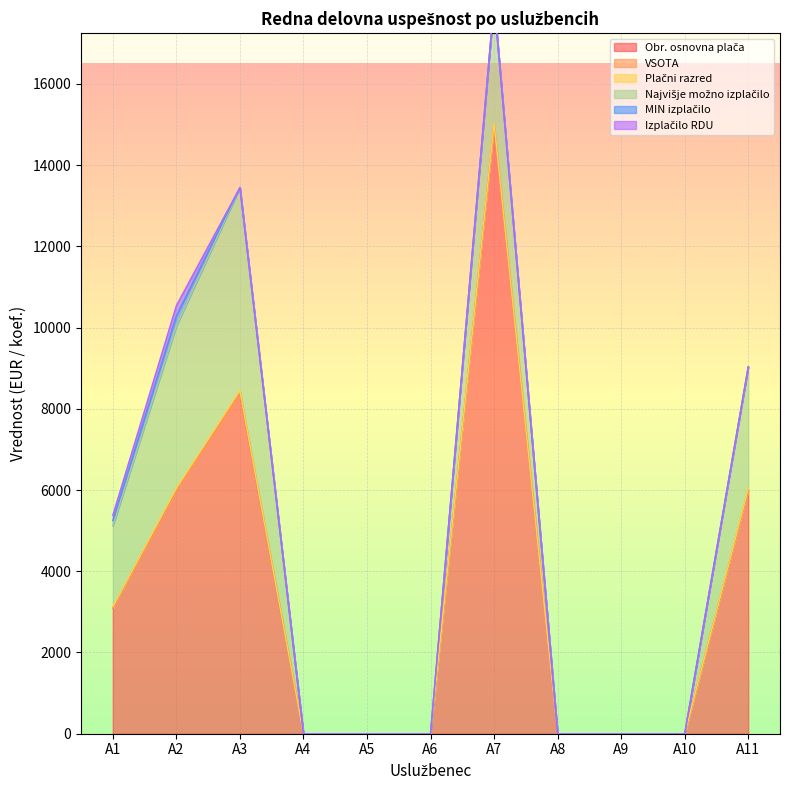

Does the chart display data point markers on the line(s)?

No